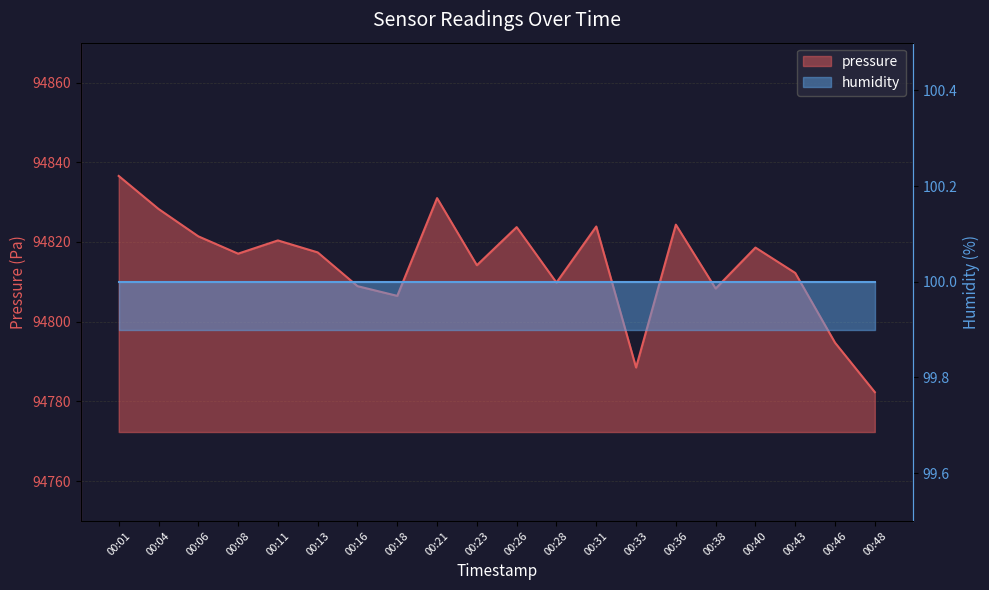

At which label does the data first exceed 94817?

00:01